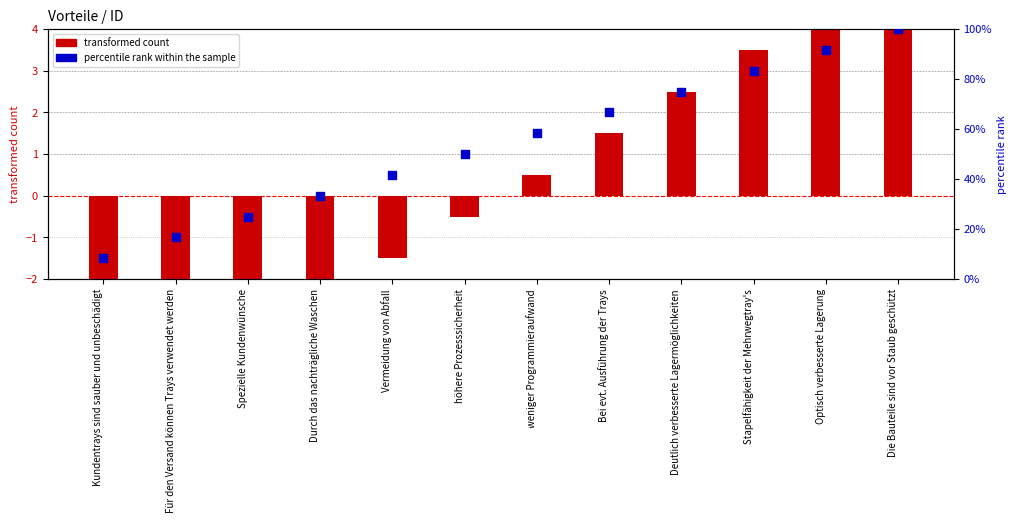

At which category is the sum across all series the highest?

Die Bauteile sind vor Staub geschützt